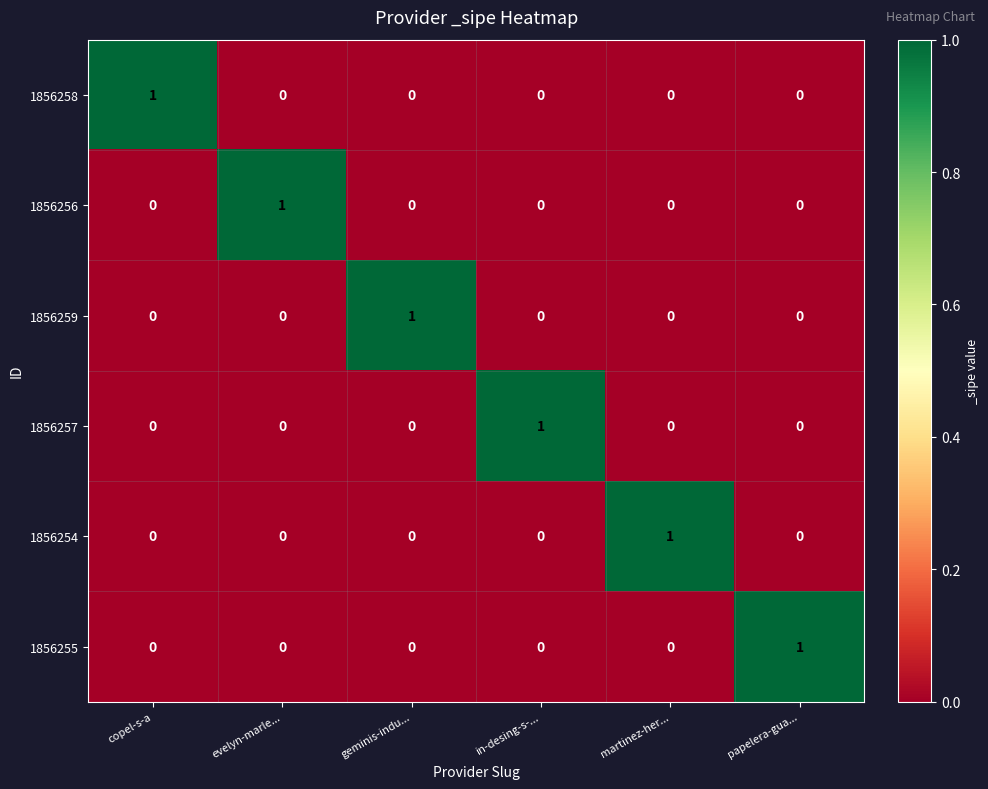

At how many categories does at least one series exceed 0?

6